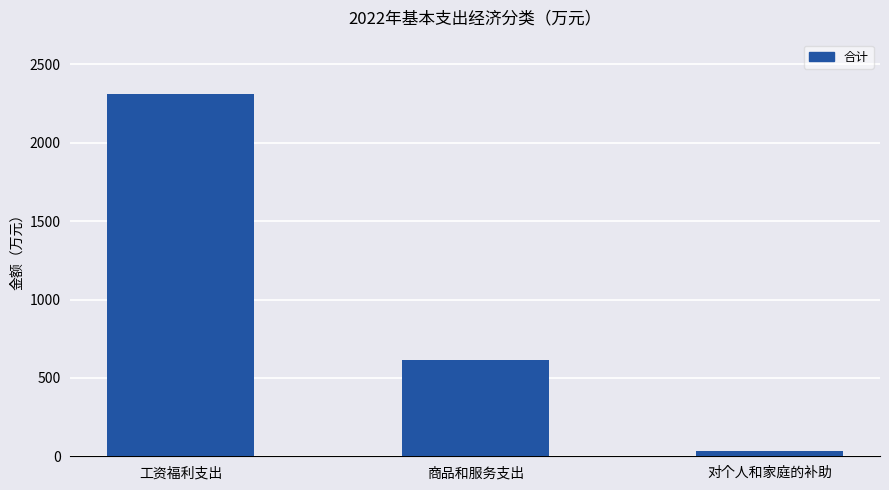

What is the difference between the values at 商品和服务支出 and 工资福利支出?

1695.4